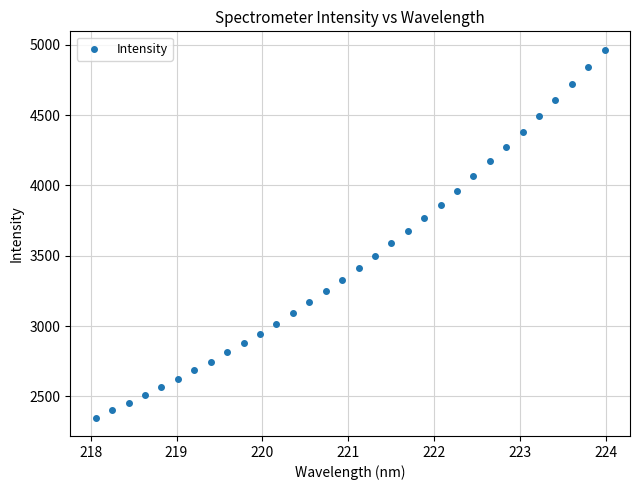

What is the range of Y values (max minus min)?

2616.8